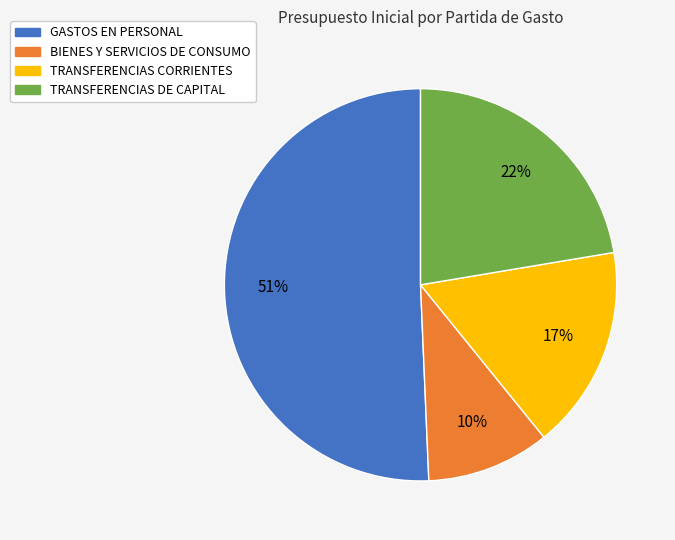

Does TRANSFERENCIAS DE CAPITAL account for over 50% of the chart?

No